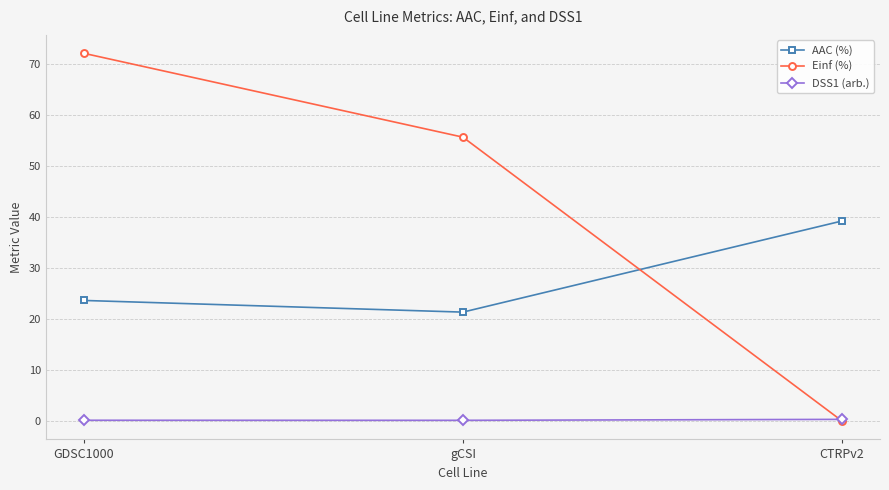

Which category has the highest value across all series?

GDSC1000